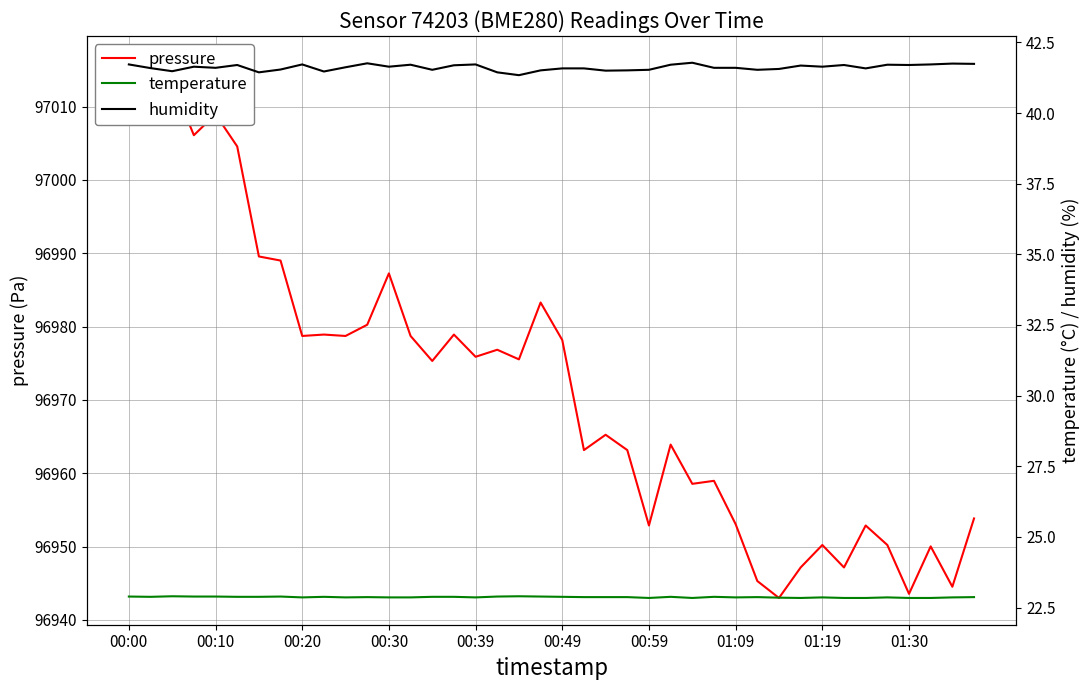

At which category does pressure reach its first local peak?

00:10